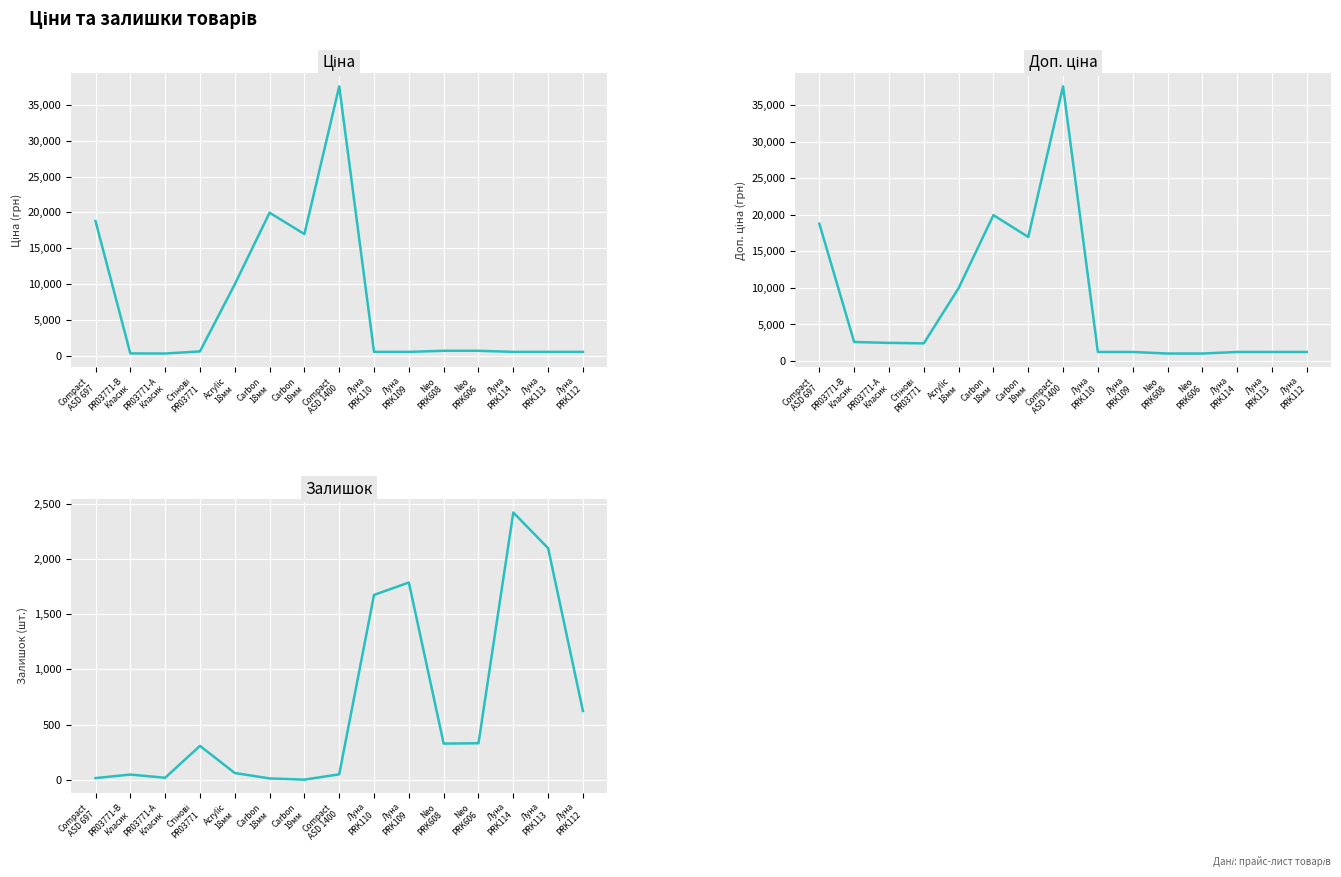

Reading left to right, what are all the values shown in this chart?

Ціна: Compact
ASD 697=18796.8	PR03771-B
Класик=324.8	PR03771-А
Класик=310.3	Стінові
PR03771=603.7	Acrylic
18мм=9975.0	Carbon
18мм=19964.2	Carbon
19мм=16976.3	Compact
ASD 1400=37593.6	Луна
PRK110=539.0	Луна
PRK109=539.0	Neo
PRK608=693.7	Neo
PRK606=693.7	Луна
PRK114=539.0	Луна
PRK113=539.0	Луна
PRK112=539.0
Доп. ціна: Compact
ASD 697=18796.8	PR03771-B
Класик=2598.3	PR03771-А
Класик=2482.4	Стінові
PR03771=2414.8	Acrylic
18мм=9975.0	Carbon
18мм=19964.2	Carbon
19мм=16976.3	Compact
ASD 1400=37593.6	Луна
PRK110=1235.4	Луна
PRK109=1235.4	Neo
PRK608=1024.6	Neo
PRK606=1024.6	Луна
PRK114=1235.4	Луна
PRK113=1235.4	Луна
PRK112=1235.4
Залишок: Compact
ASD 697=18.0	PR03771-B
Класик=50.0	PR03771-А
Класик=21.0	Стінові
PR03771=309.0	Acrylic
18мм=64.0	Carbon
18мм=15.0	Carbon
19мм=4.0	Compact
ASD 1400=52.0	Луна
PRK110=1674.0	Луна
PRK109=1786.0	Neo
PRK608=330.0	Neo
PRK606=333.0	Луна
PRK114=2419.0	Луна
PRK113=2096.0	Луна
PRK112=624.0